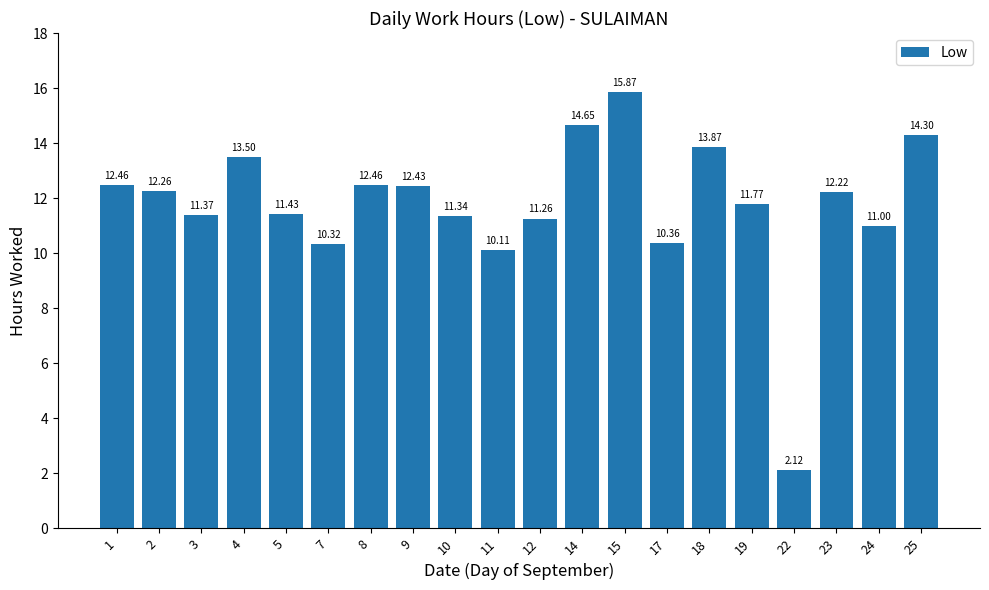

Which label corresponds to the largest value in the chart?

15